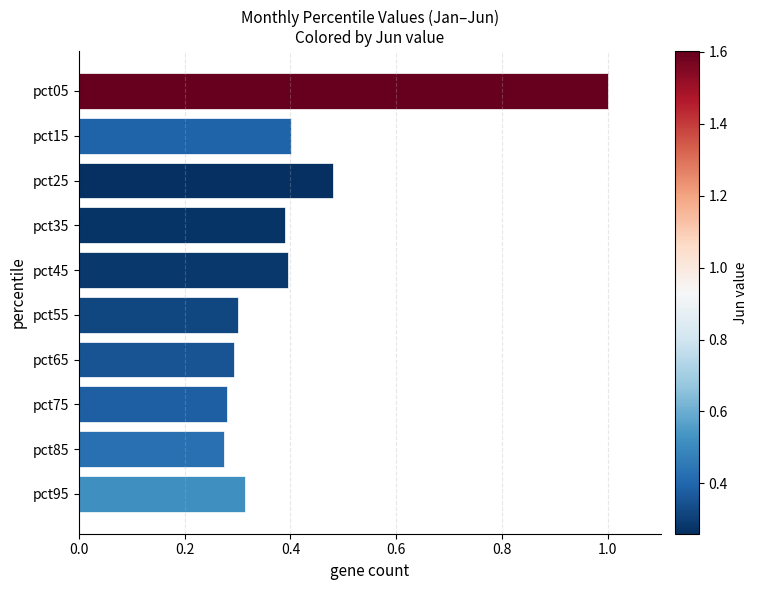

Between pct25 and pct55, which is larger?

pct25